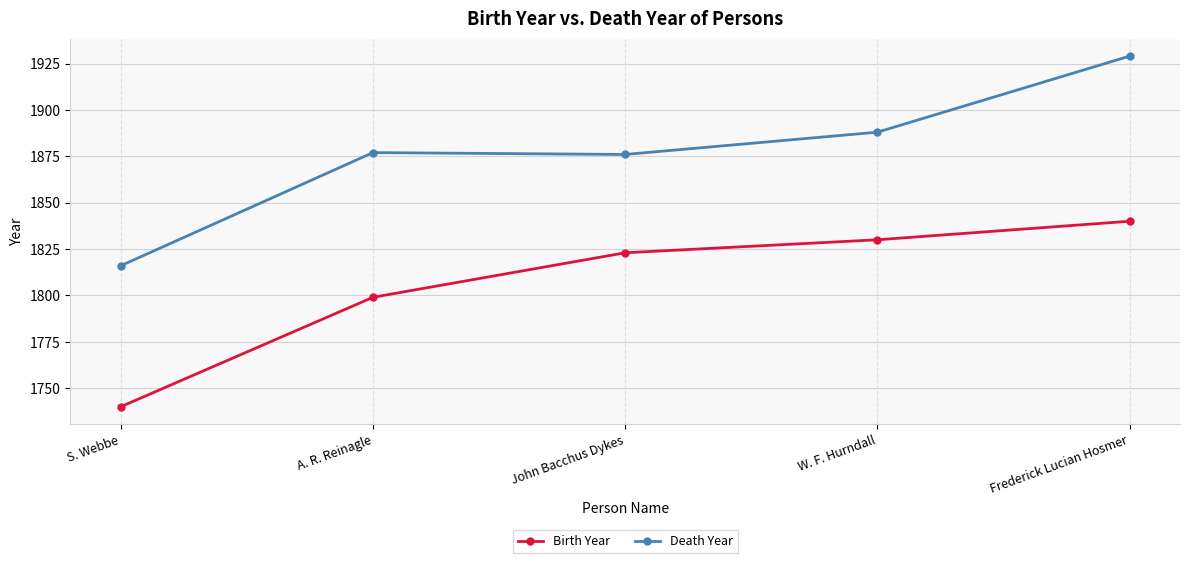

The Death Year series shows 1929 at Frederick Lucian Hosmer. True or false?

True